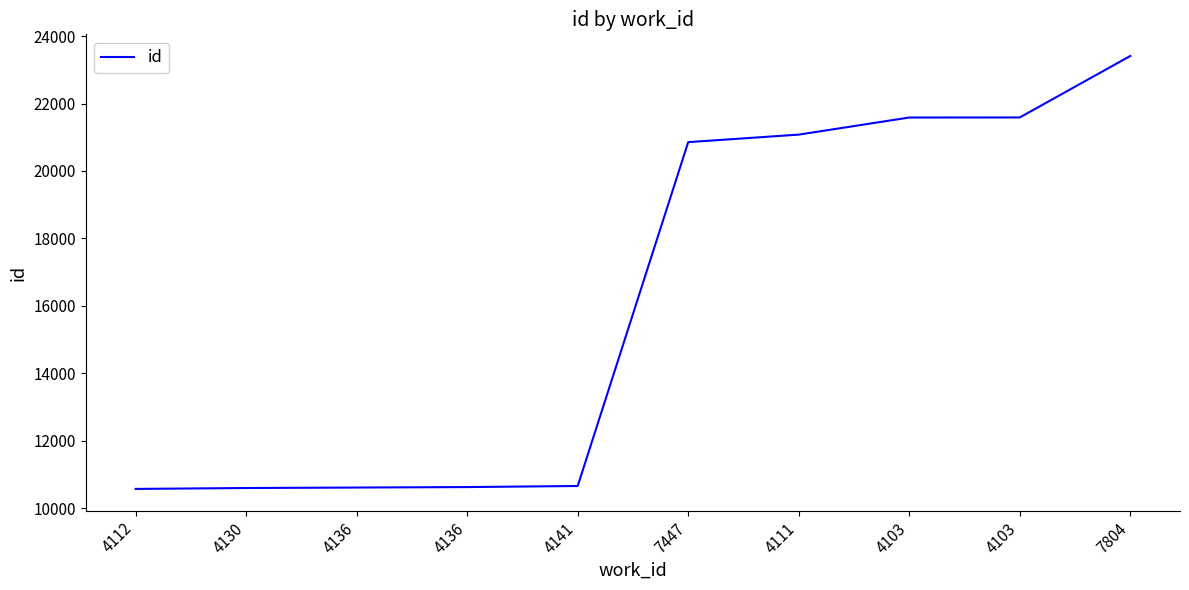

Does the chart have visible grid lines?

No